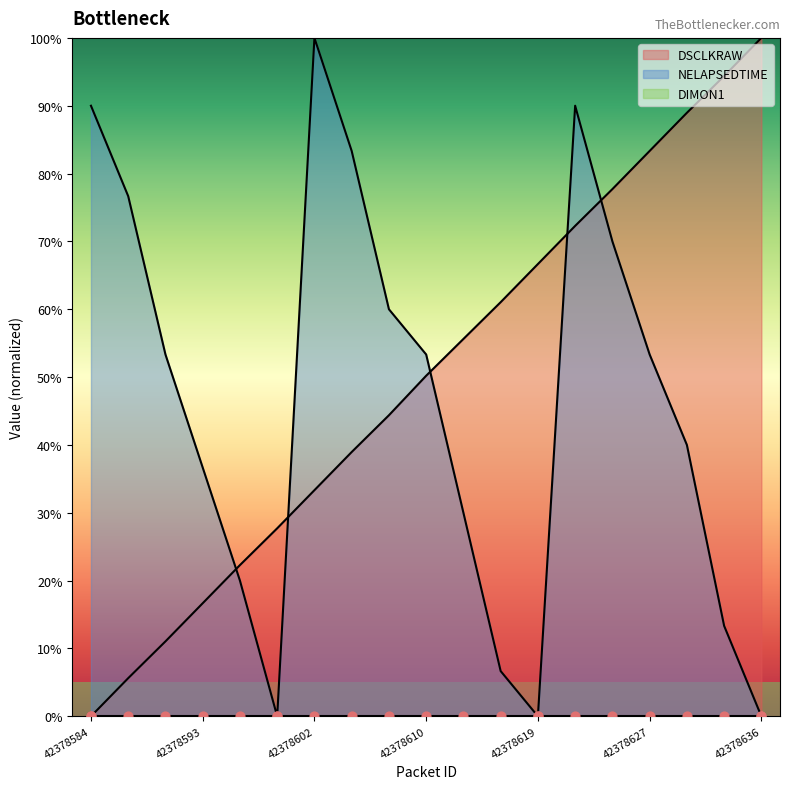

What is the total value across all series at 42378590?

64.4